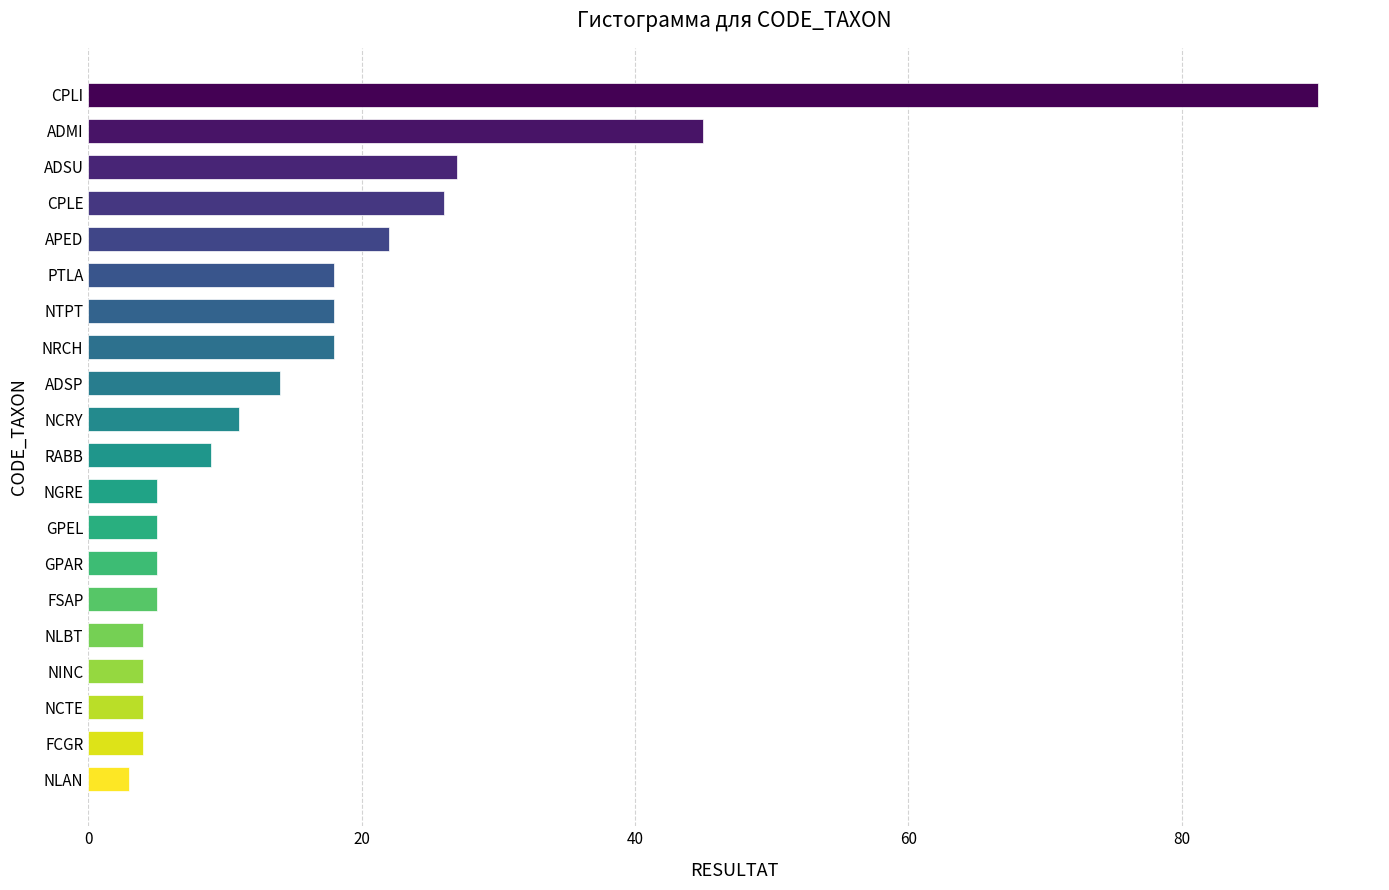

The chart shows a value of 11 at NTPT. True or false?

False